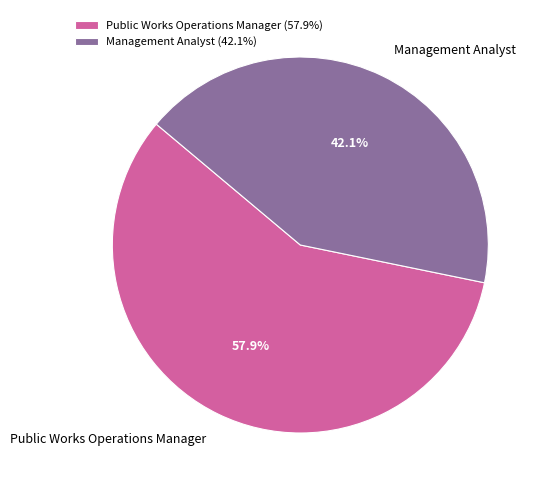

To the nearest percent, what percentage of the pie is Public Works Operations Manager?

58%